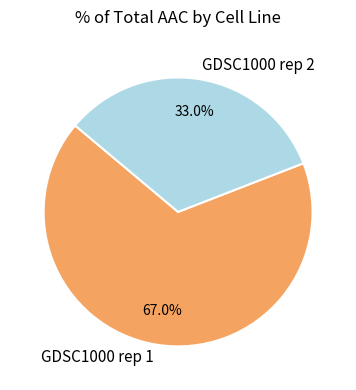

To the nearest percent, what is the difference between the largest and smallest slice percentages?

34%